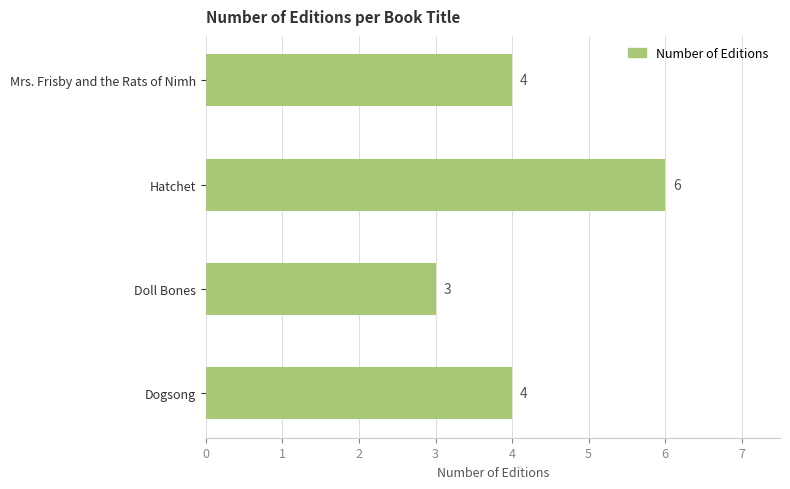

Reading bottom to top, transcribe all the data shown in this chart.

4	3	6	4